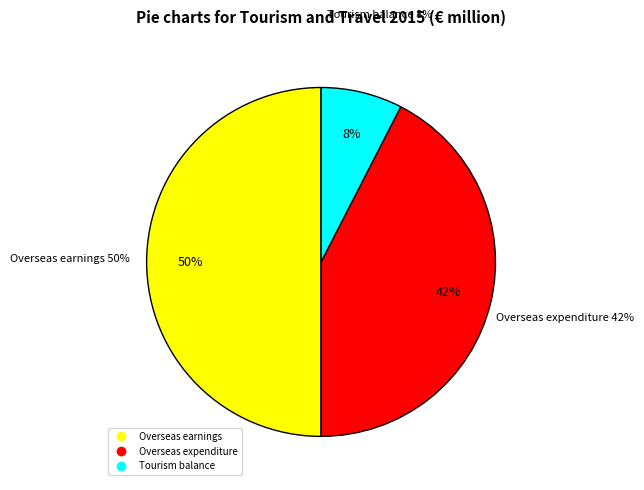

Count the number of slices in the pie.

3